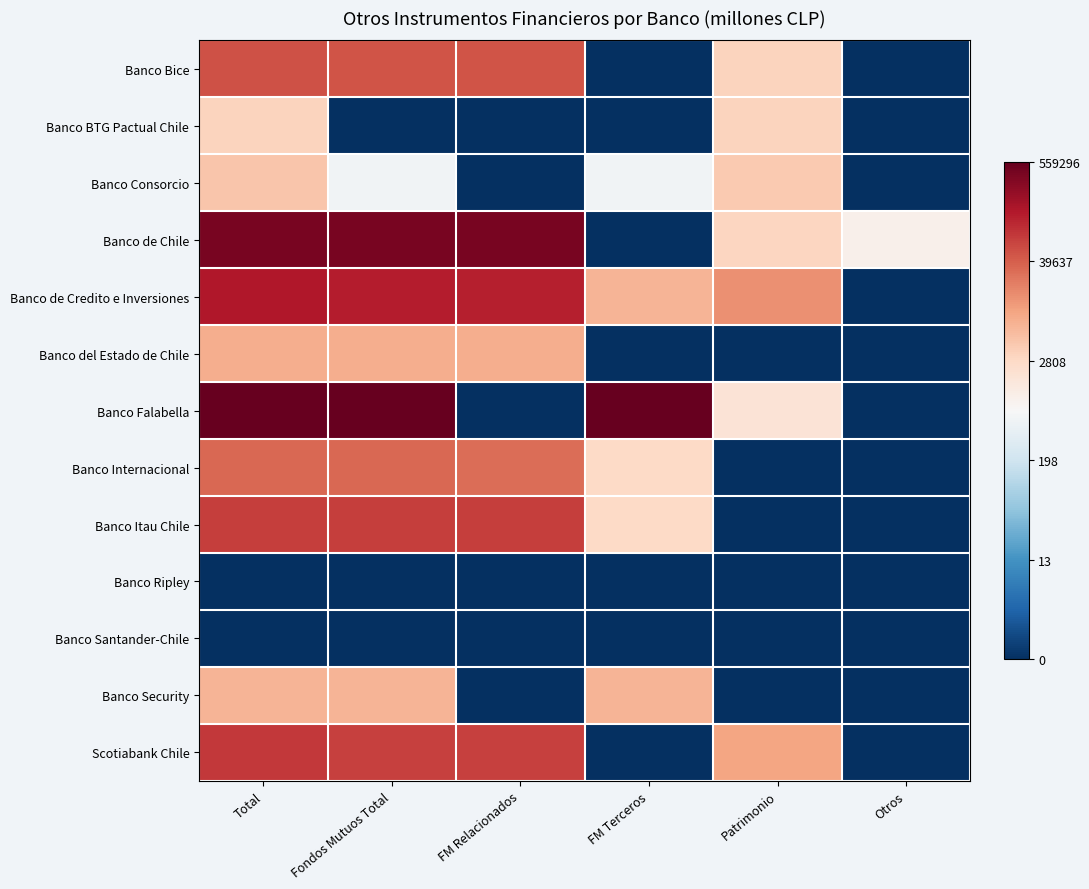

What is the difference between the highest and lowest values at FM Relacionados?

12.9